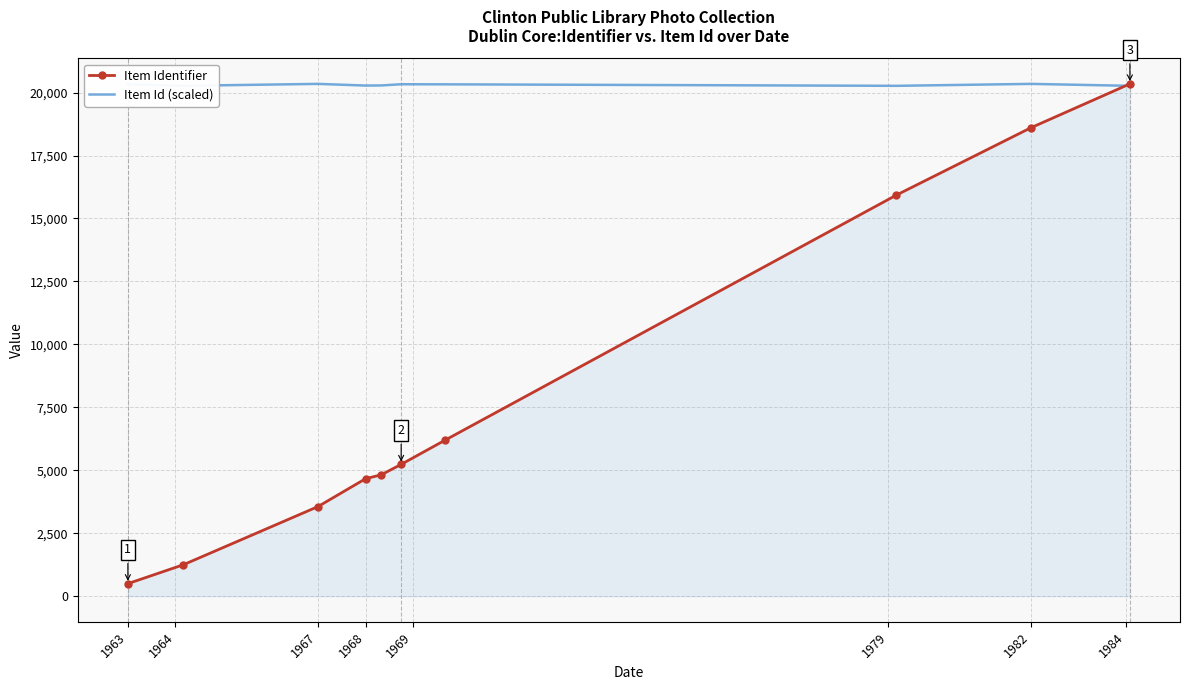

What is the average value of the Item Id (scaled) series?

20303.1